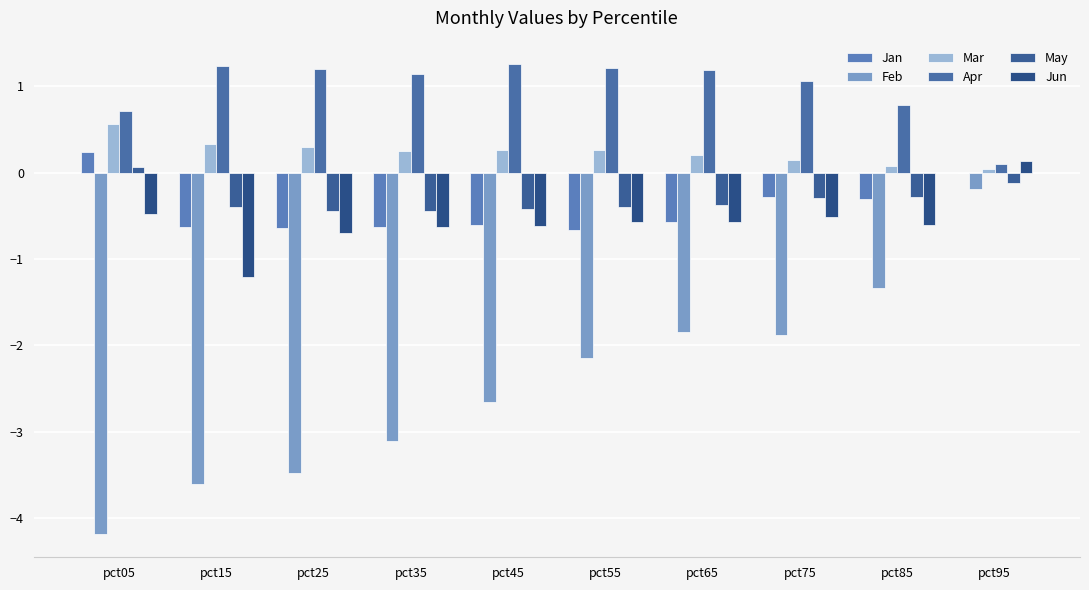

The May series shows -0.2 at pct95. True or false?

False